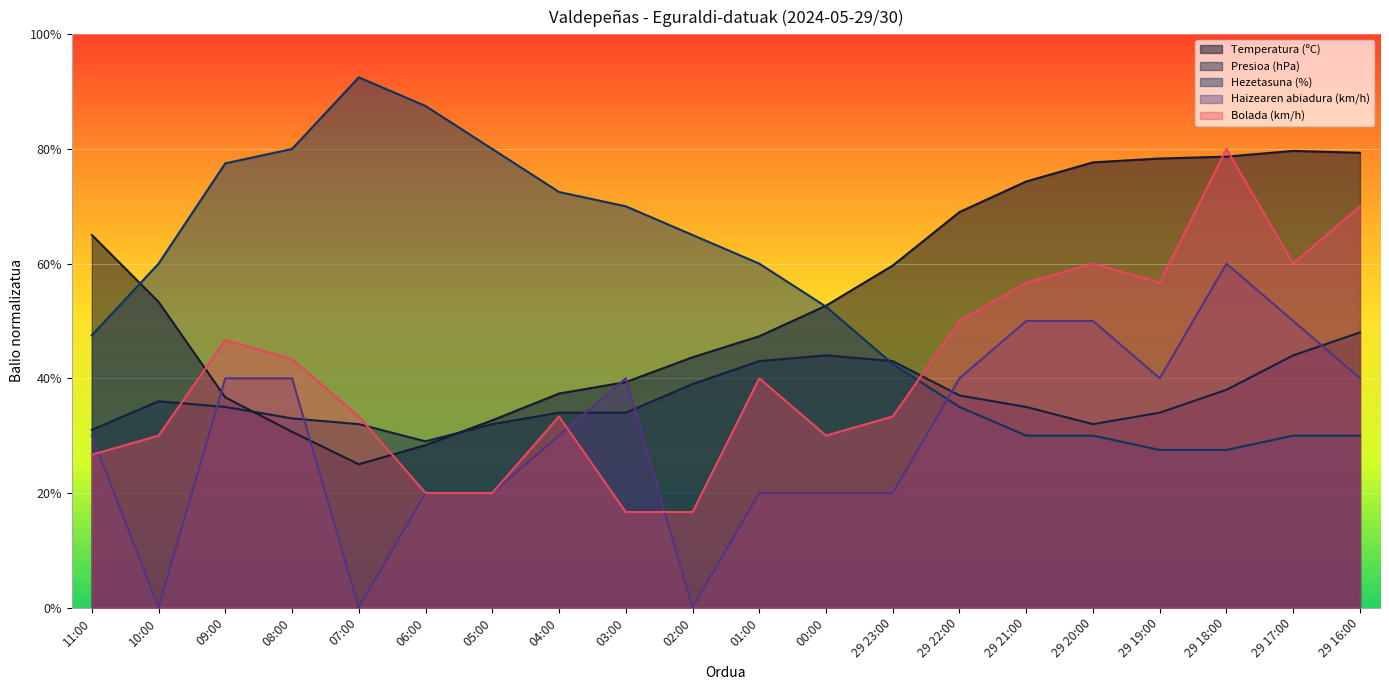

Where does the Temperatura (ºC) series first go above 53?

11:00